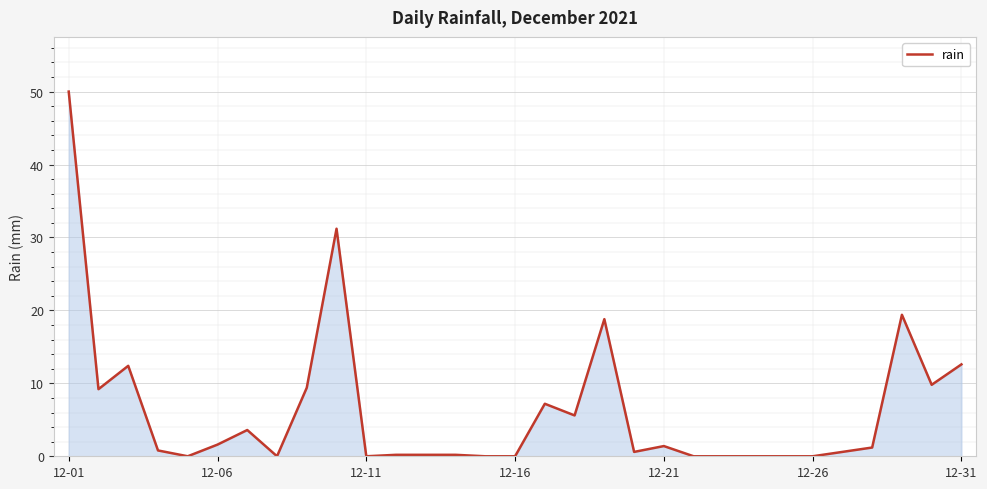

What is the difference between the maximum and minimum values?

50.0